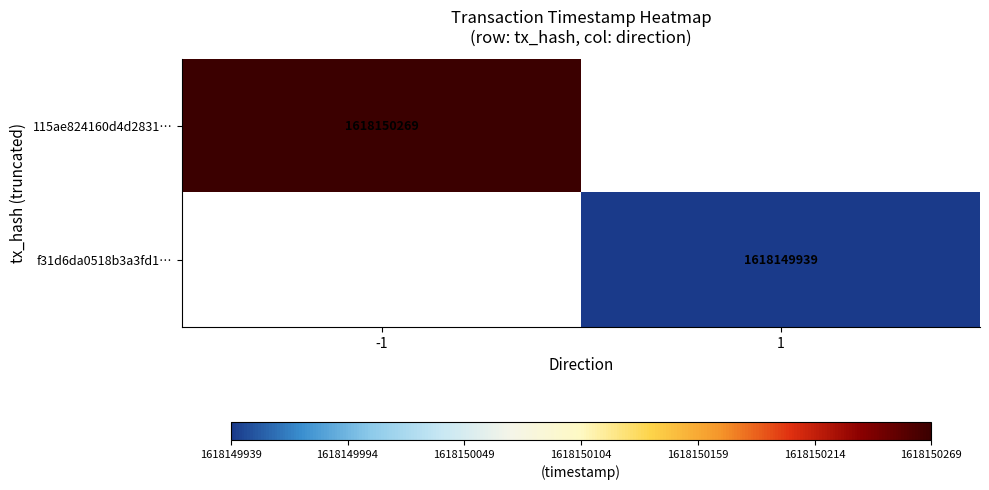

Reading left to right, what are all the values shown in this chart?

115ae824160d4d28315cd18b197cf602590c602: -1	1618150269
f31d6da0518b3a3fd143cdb254572b3a600f3ce: 1	1618149939